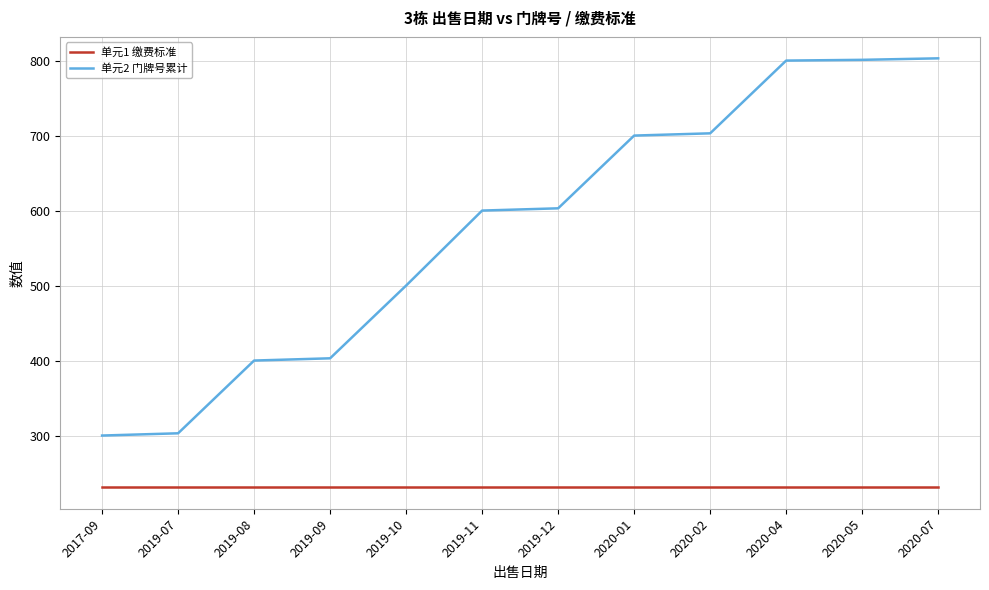

Which series has the largest total across all categories?

单元2 门牌号累计